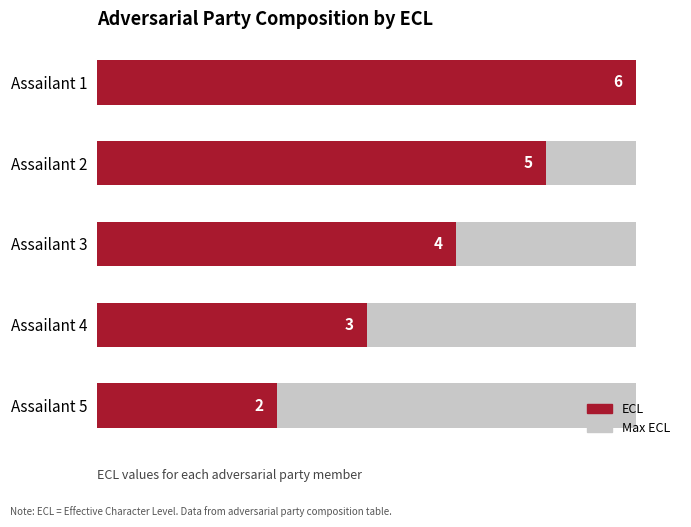

How many bars are there in total?

5